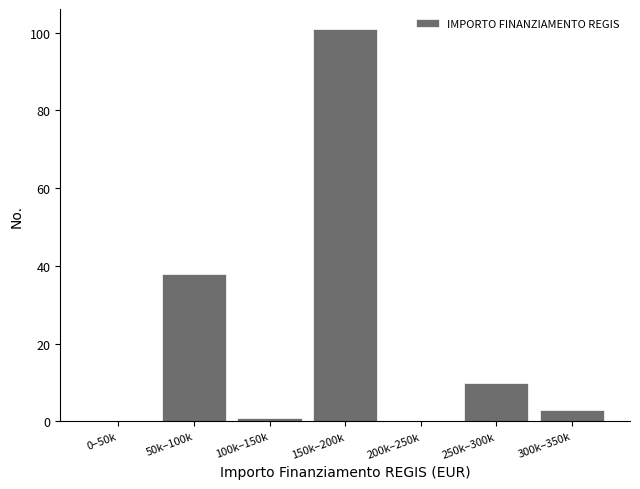

Reading left to right, transcribe all the data shown in this chart.

0–50k=0	50k–100k=38	100k–150k=1	150k–200k=101	200k–250k=0	250k–300k=10	300k–350k=3